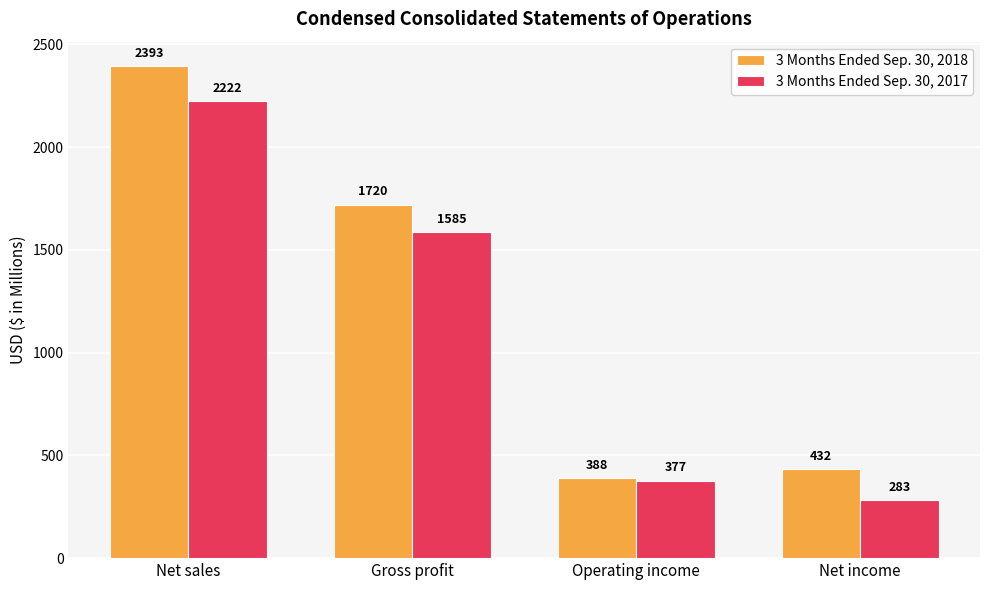

How many bars are there in each group?

2